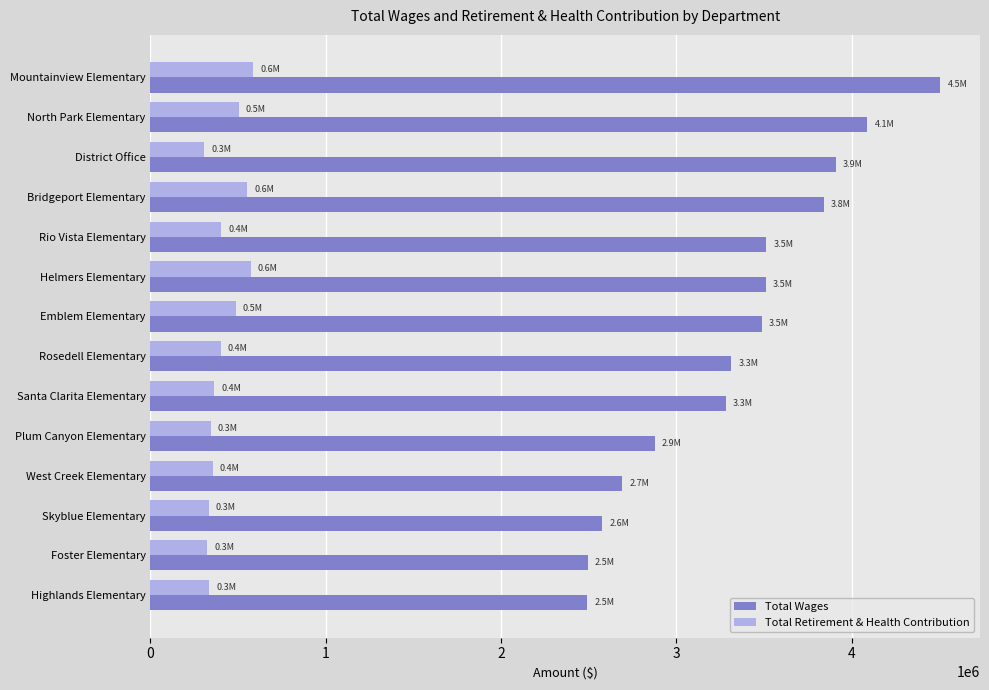

What is the difference between the second highest and minimum values in the Total Wages series?

1597603